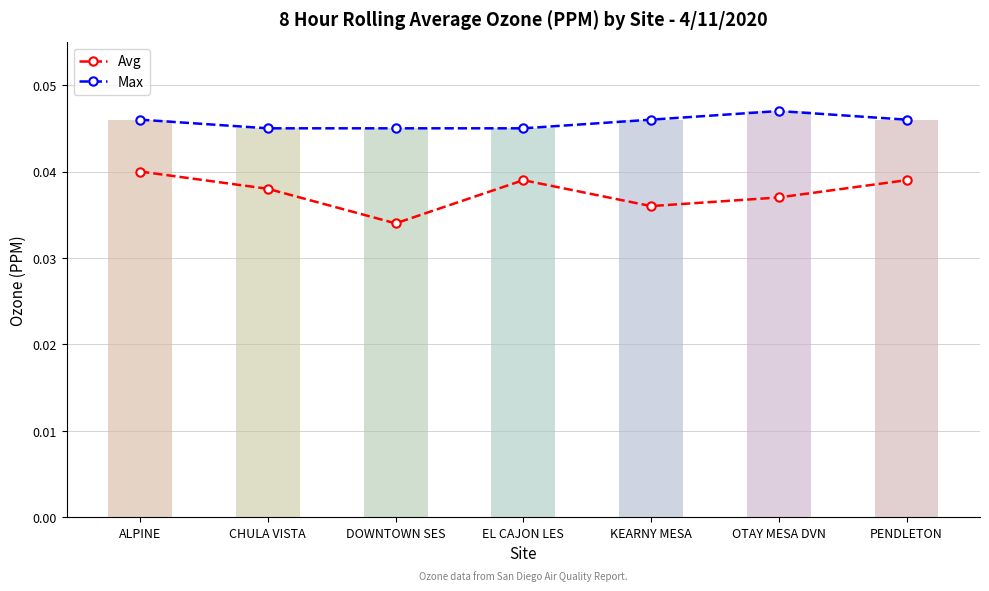

True or false: Avg and Max cross at least once.

False